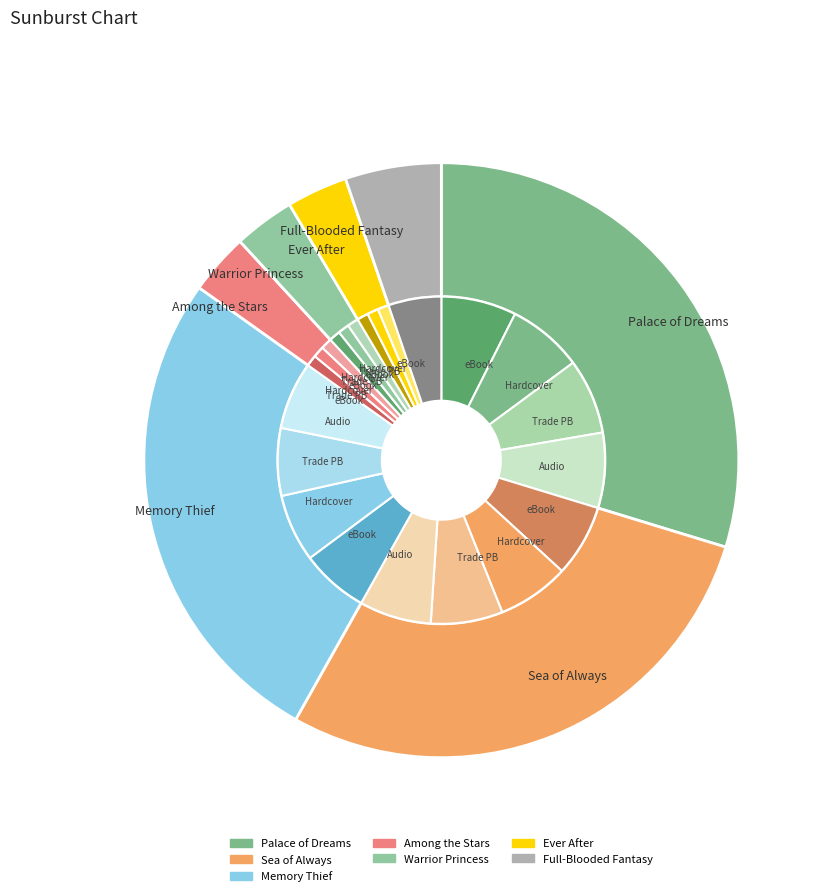

Does Warrior Princess account for over 50% of the chart?

No